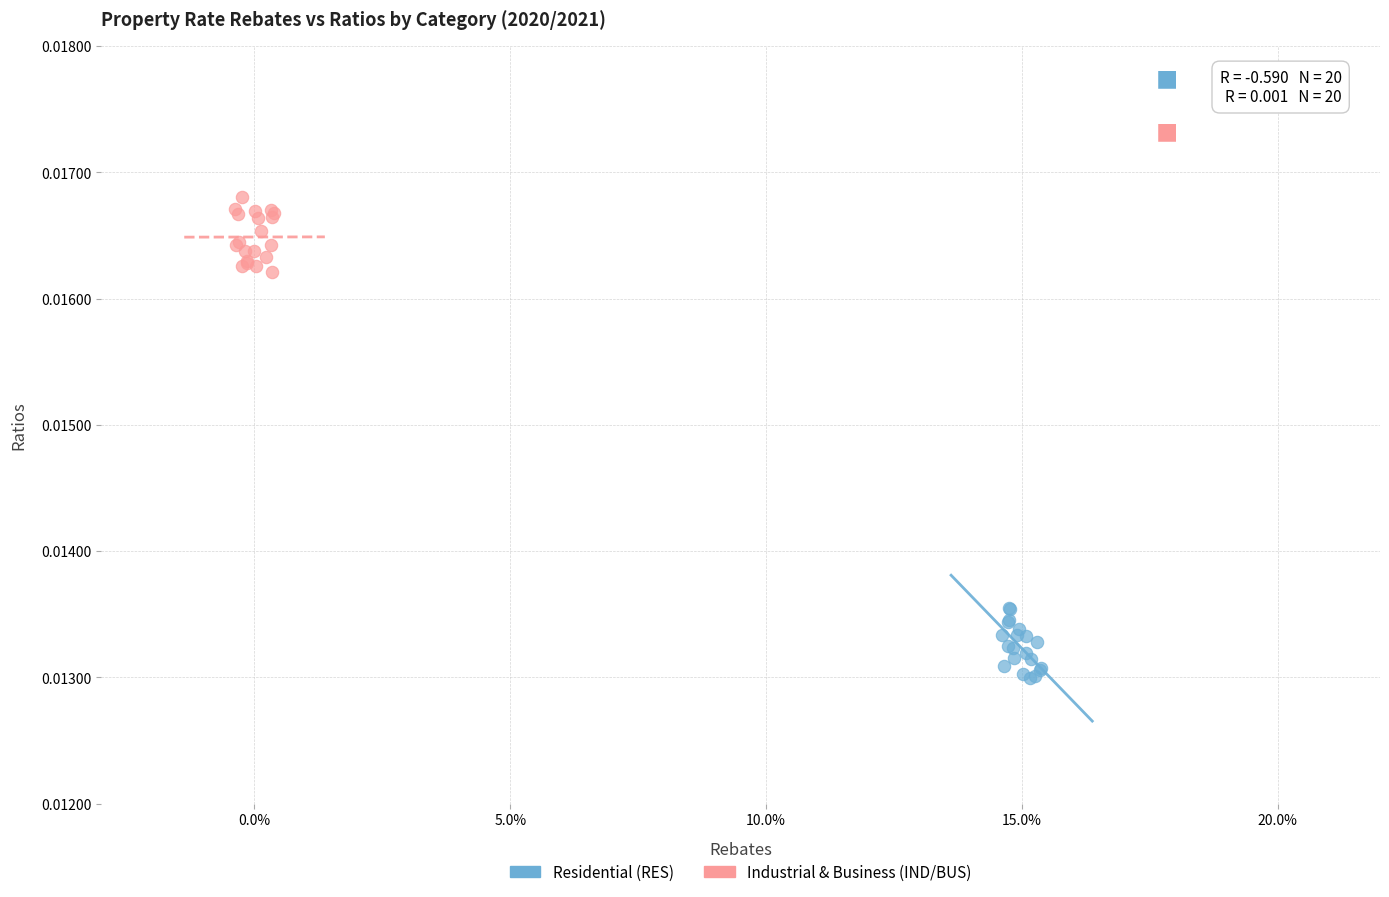

Which series reaches the minimum Y coordinate?

Residential (RES)